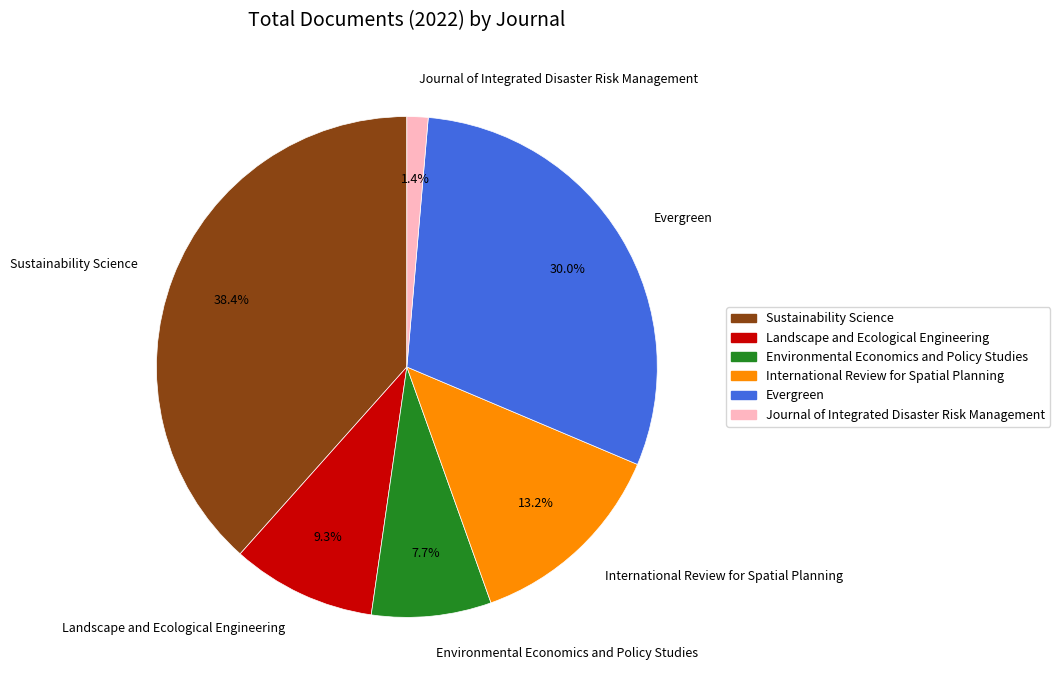

To the nearest percent, what is the difference between the Landscape and Ecological Engineering and Sustainability Science slice percentages?

29%